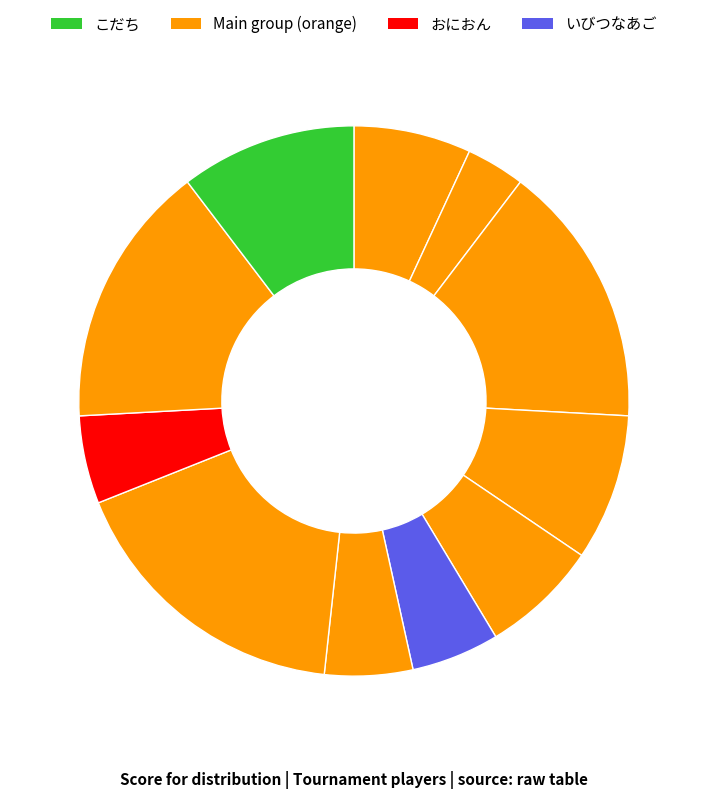

To the nearest percent, what is the average slice percentage?

8%